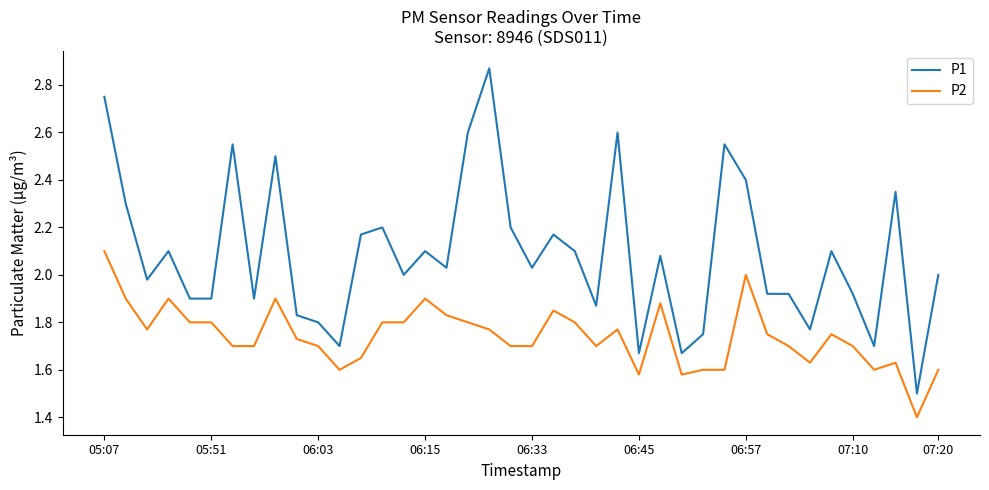

Is this an area chart (filled region under the line)?

No